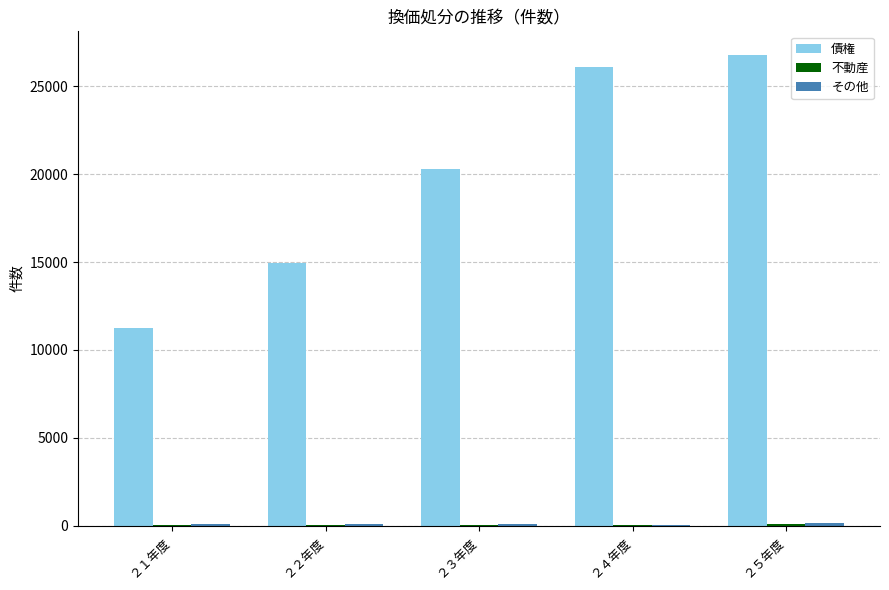

Which series has the widest spread of values?

債権